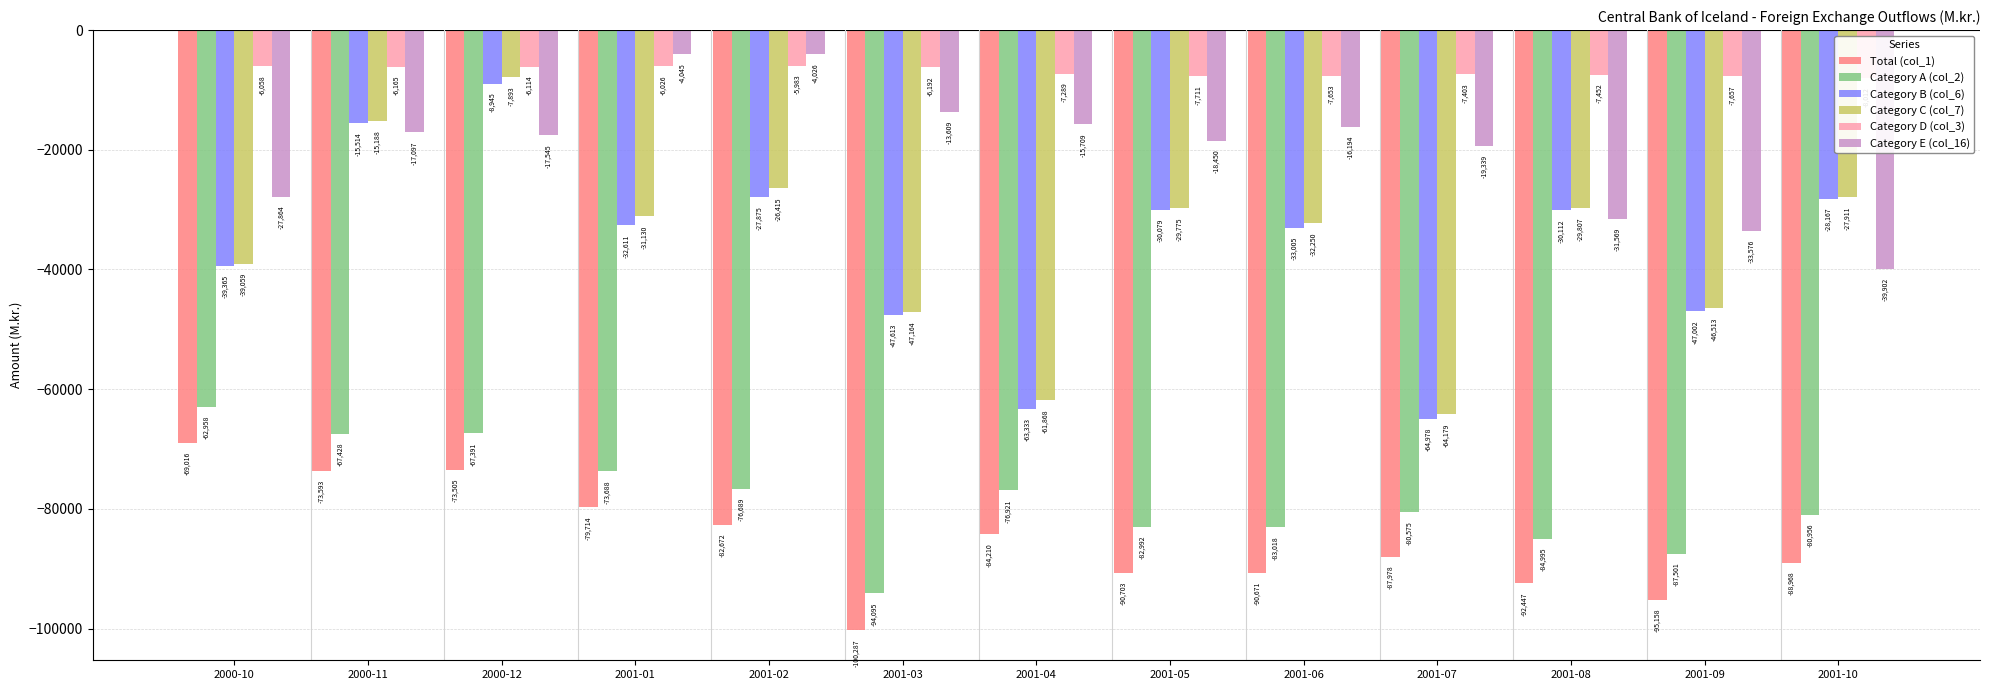

The value of Category D (col_3) at 2001-09 is -7657. True or false?

True